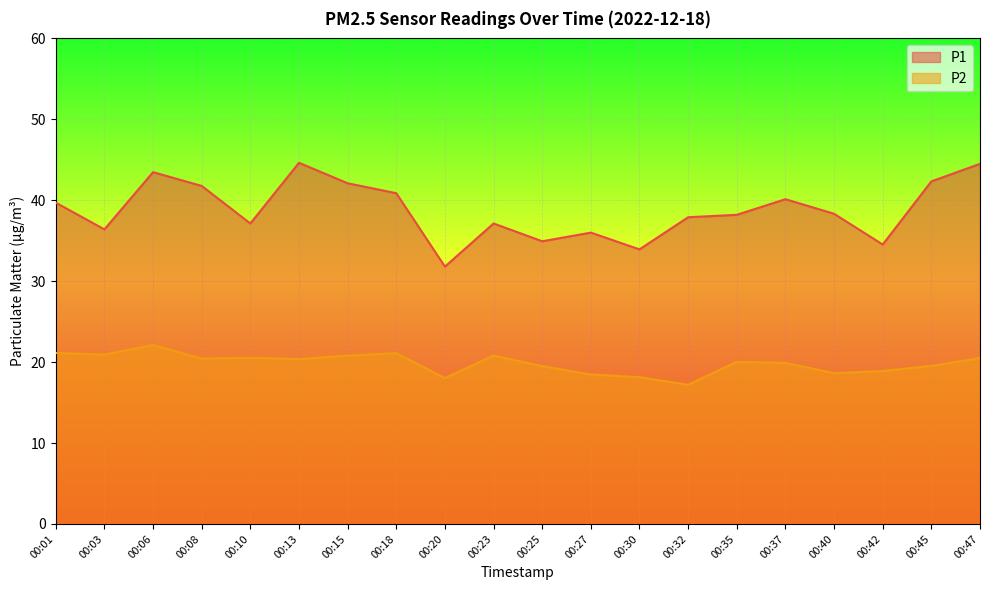

Is it true that P1 equals 39.7 at 00:01?

True